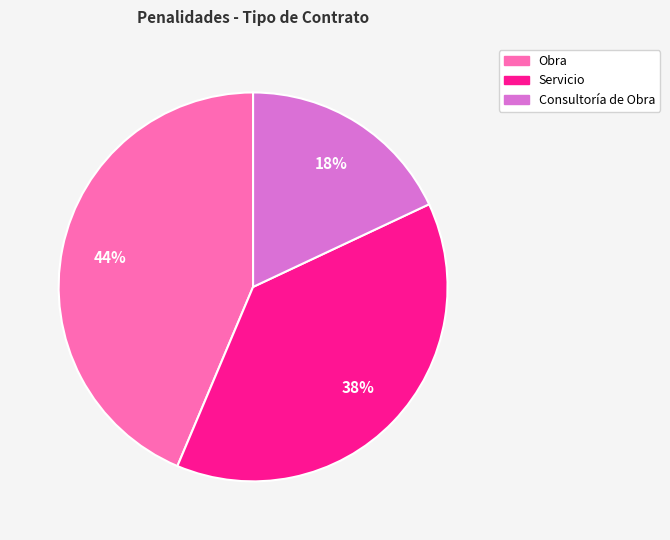

Does any single category account for the majority?

No